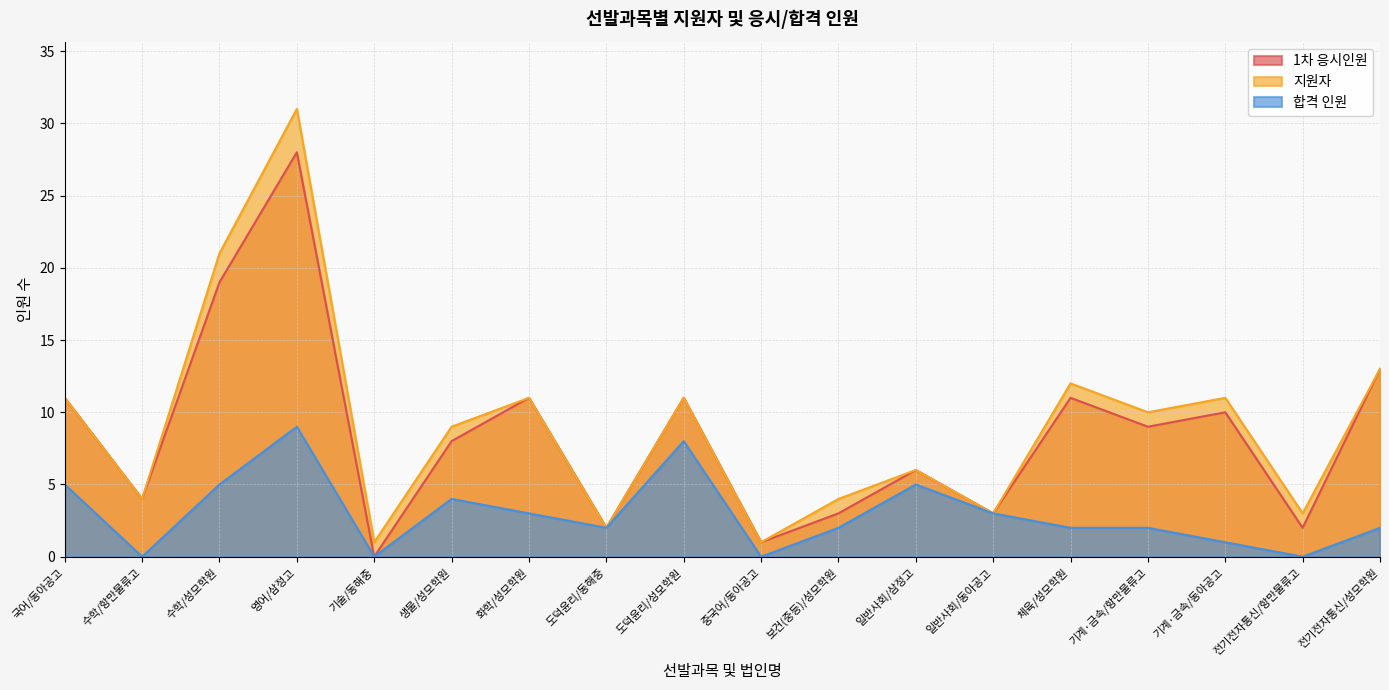

Read the 합격 인원 value at 수학/성모학원.

5